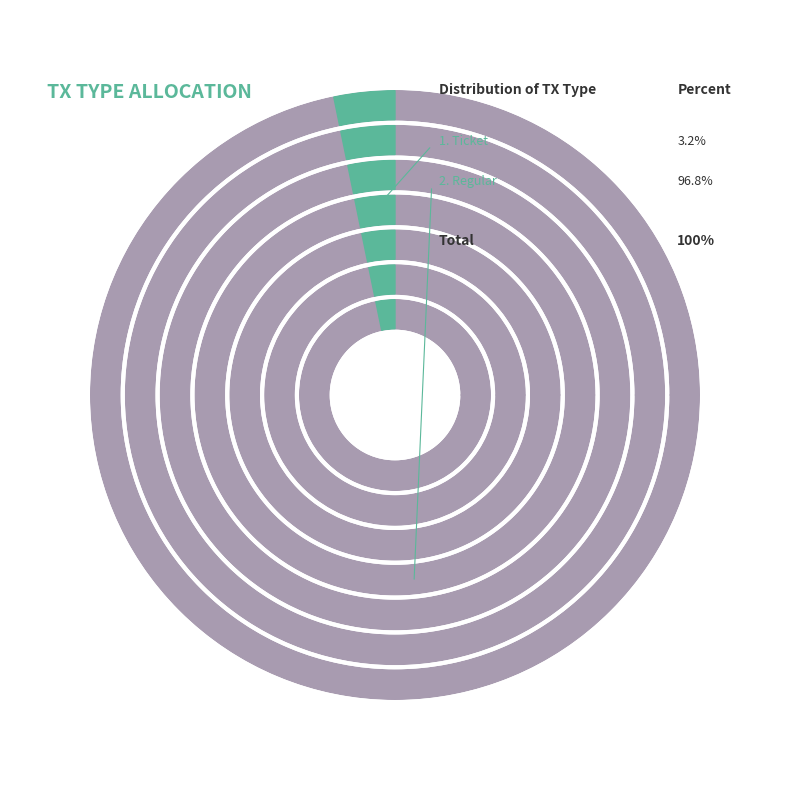

Do Regular (io_index=30) and Ticket (io_index=0) together represent more than half of the pie?

Yes